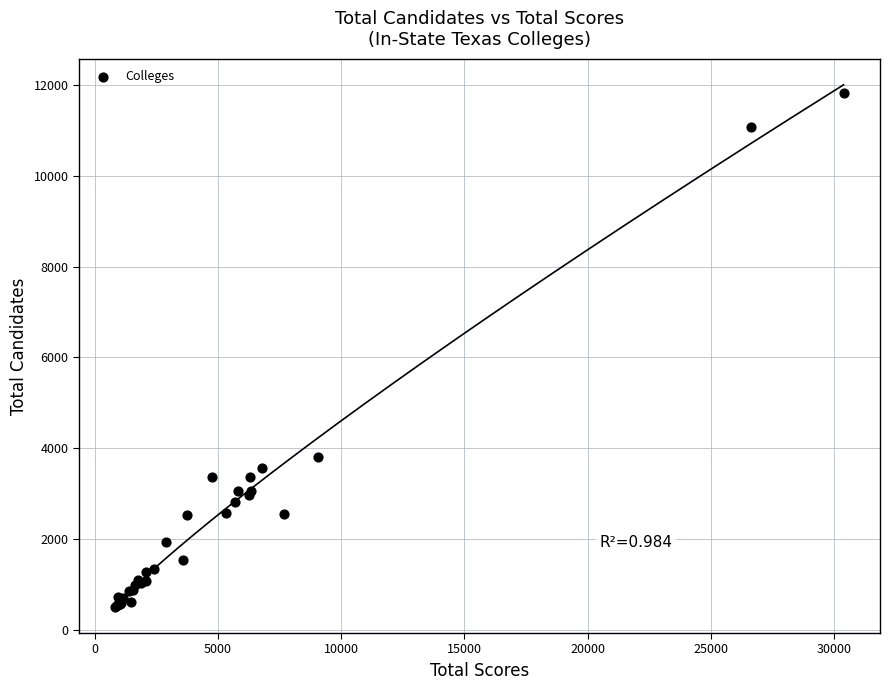

What Y value in the scatter plot is closest to 6162?

3807